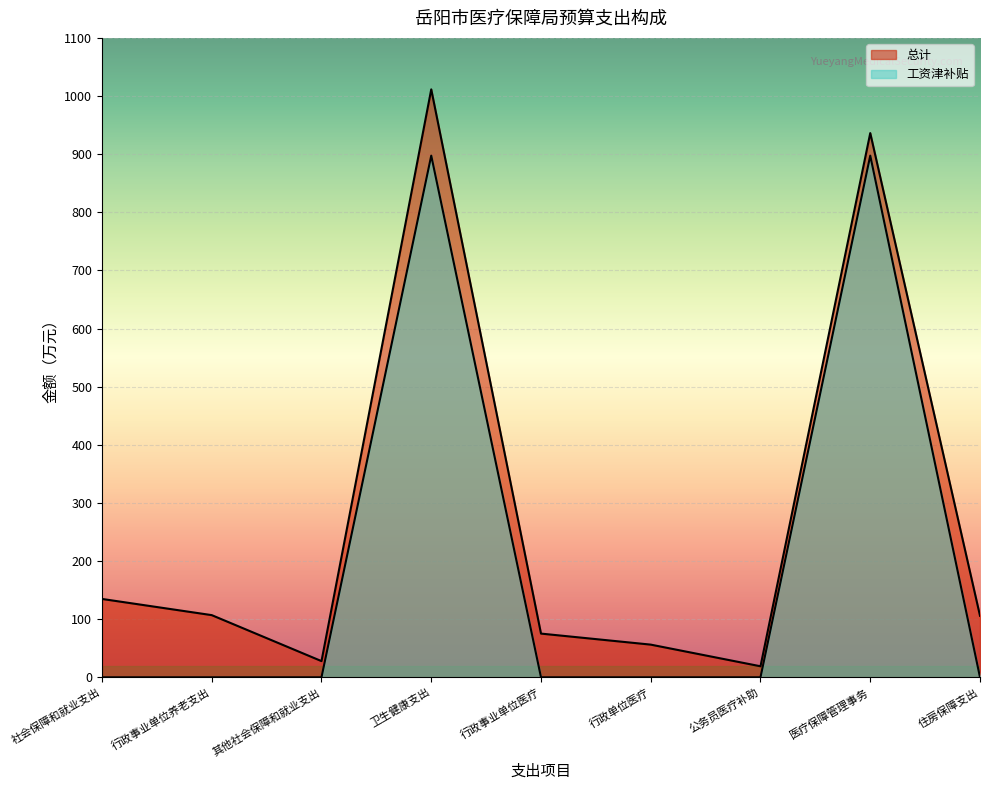

What is the average value of the 总计 series?

274.8